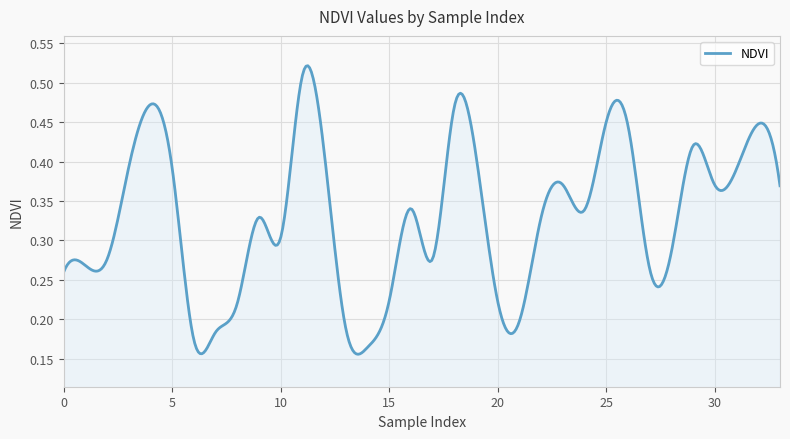

Rank the categories by value from lowest to highest.

14, 6, 7, 13, 21, 8, 20, 15, 0, 27, 1, 2, 17, 28, 10, 9, 22, 24, 16, 33, 30, 23, 31, 5, 3, 19, 12, 29, 26, 32, 25, 18, 4, 11